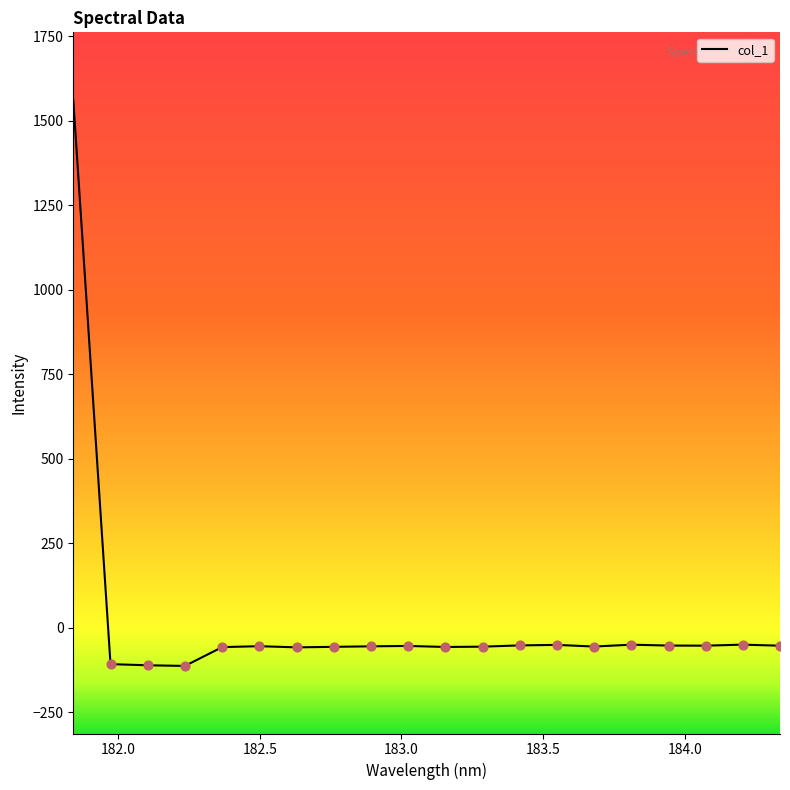

What is the smallest value displayed?

-113.0